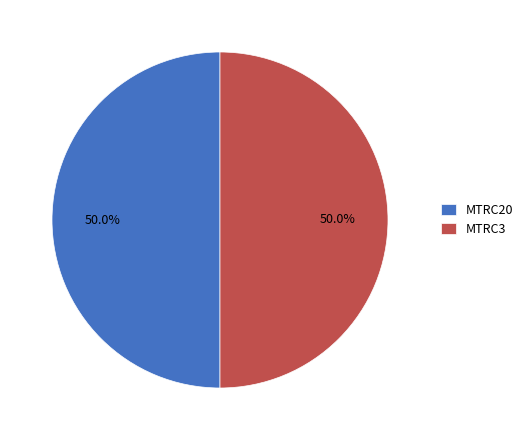

The MTRC20 slice represents 38% of the pie. True or false?

False